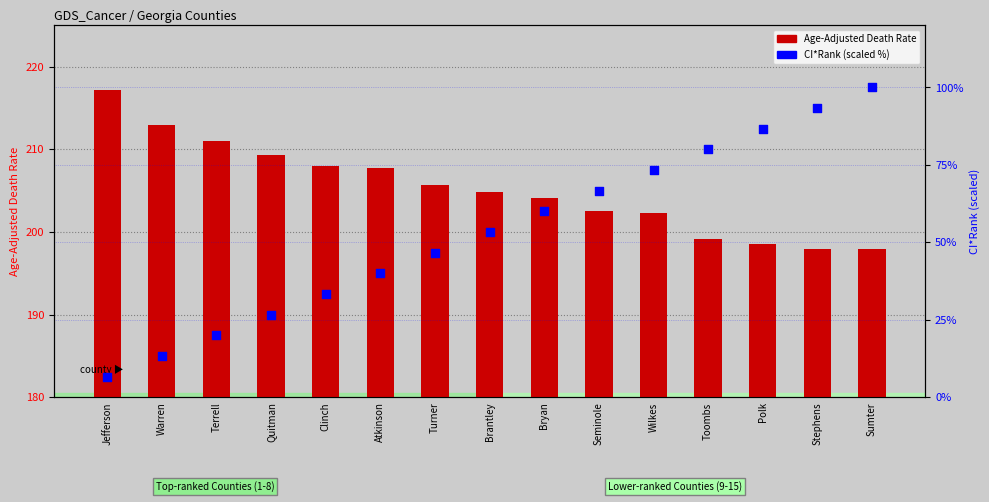

What are all the series names shown in the legend?

Age-Adjusted Death Rate, CI*Rank (scaled)